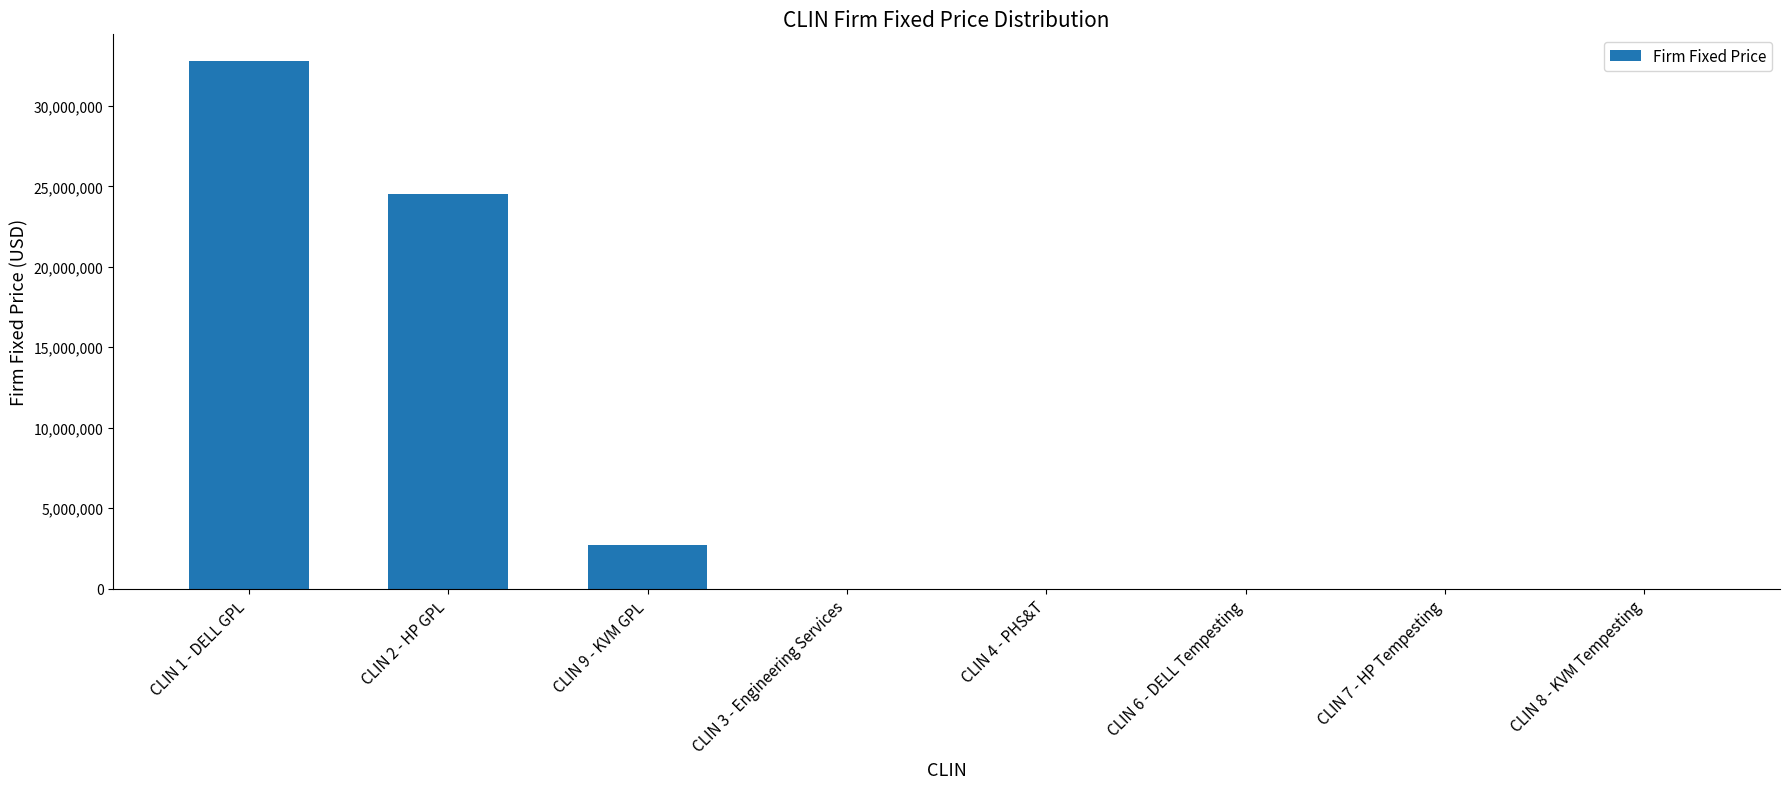

Count the number of categories in the chart.

8